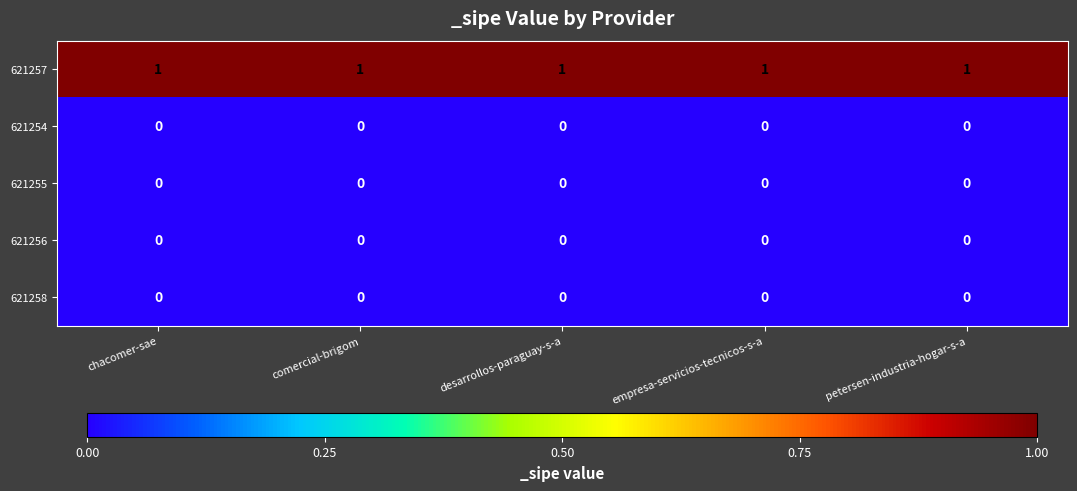

True or false: 621255 has a value of 0 at petersen-industria-hogar-s-a.

True